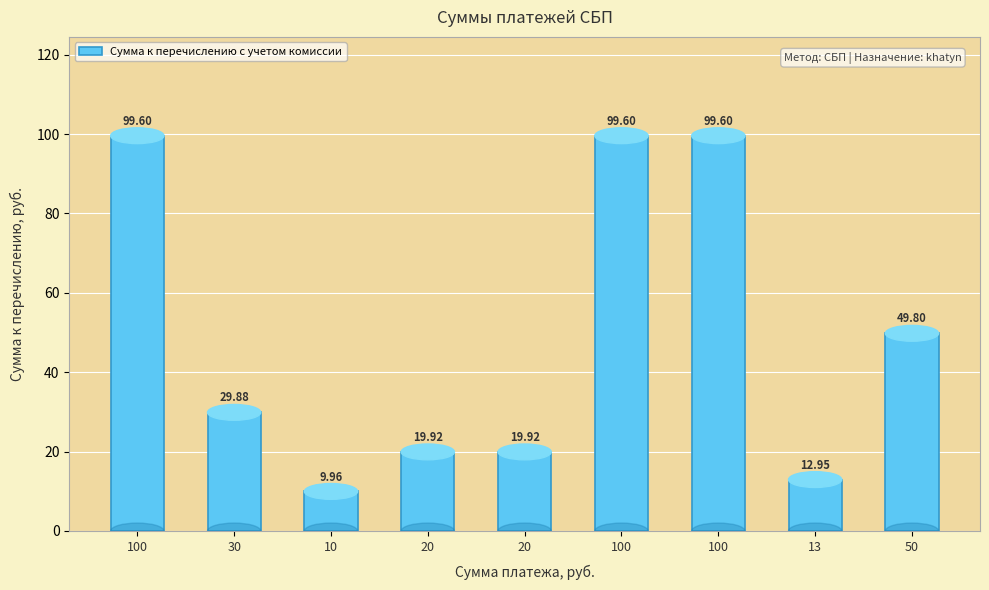

Are the bars horizontal?

No